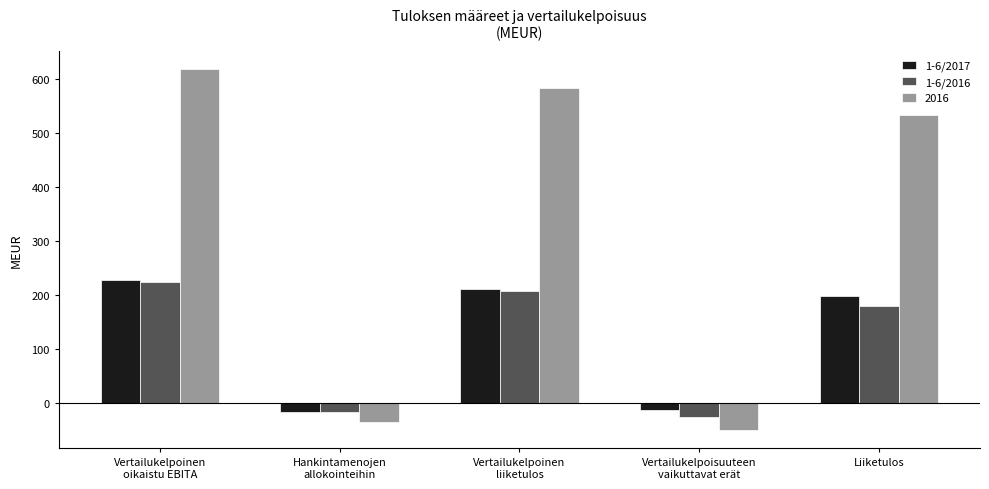

Where does the 1-6/2017 series first go above 197?

Vertailukelpoinen
oikaistu EBITA